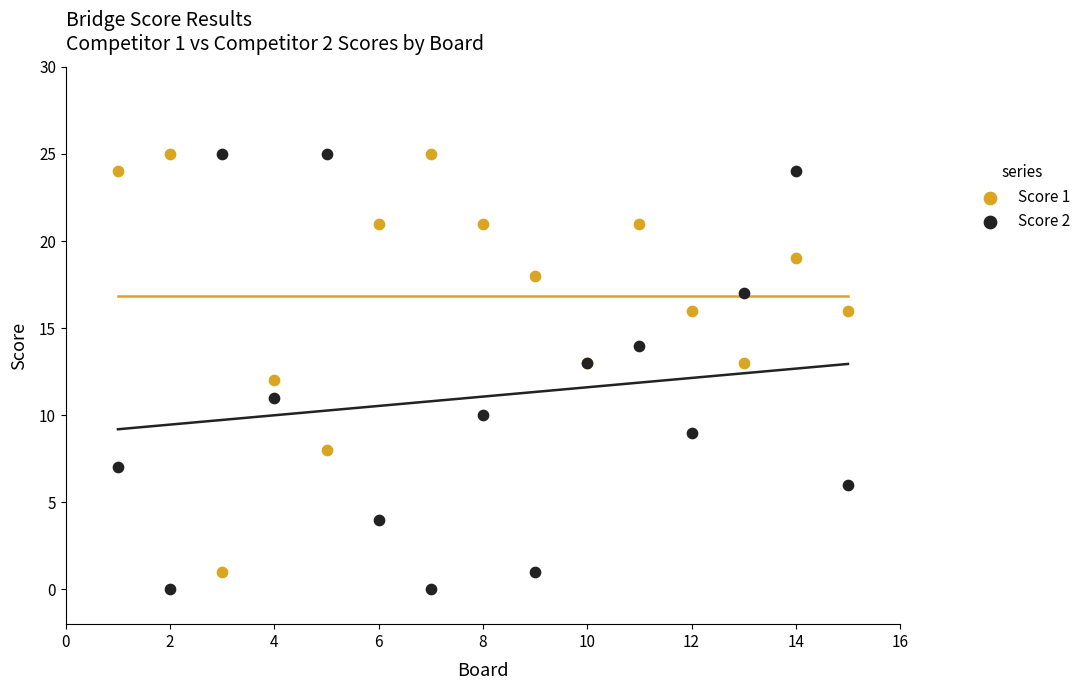

What is the X range (max minus min) for the scatter plot?

14